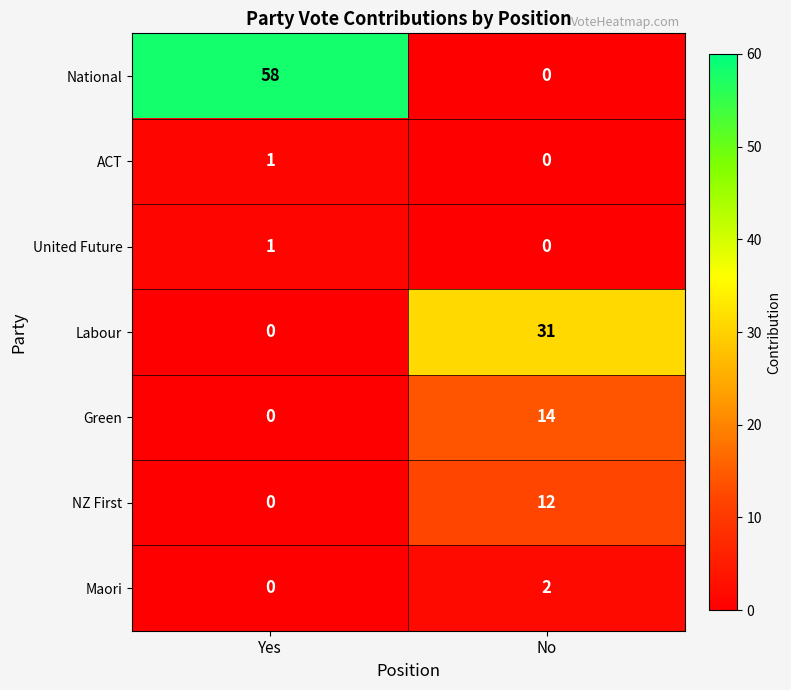

At how many categories does at least one series exceed 11?

2